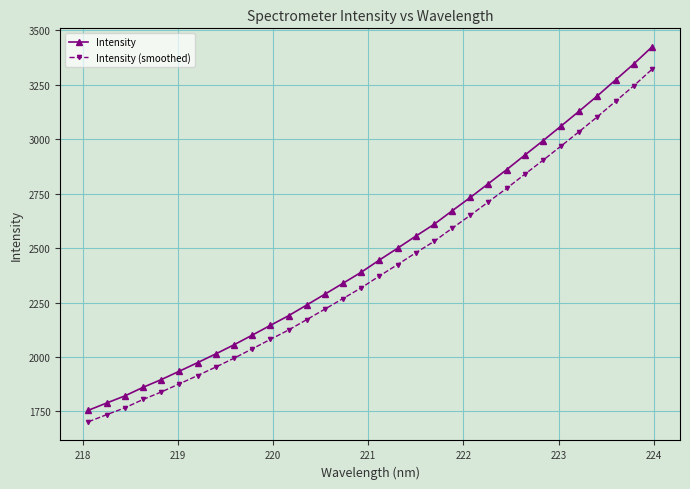

True or false: Intensity and Intensity (smoothed) cross at least once.

False